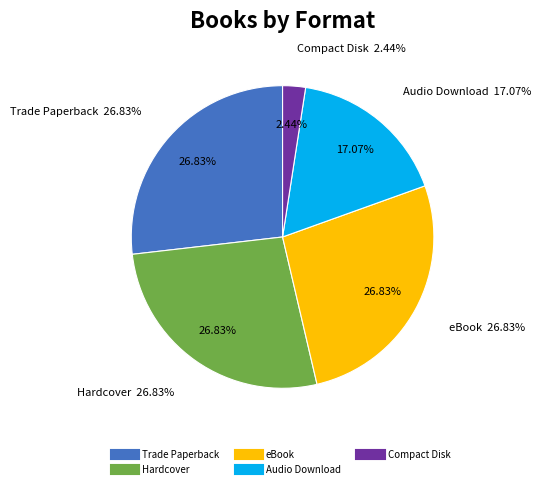

Is the sum of Compact Disk and Trade Paperback greater than half?

No